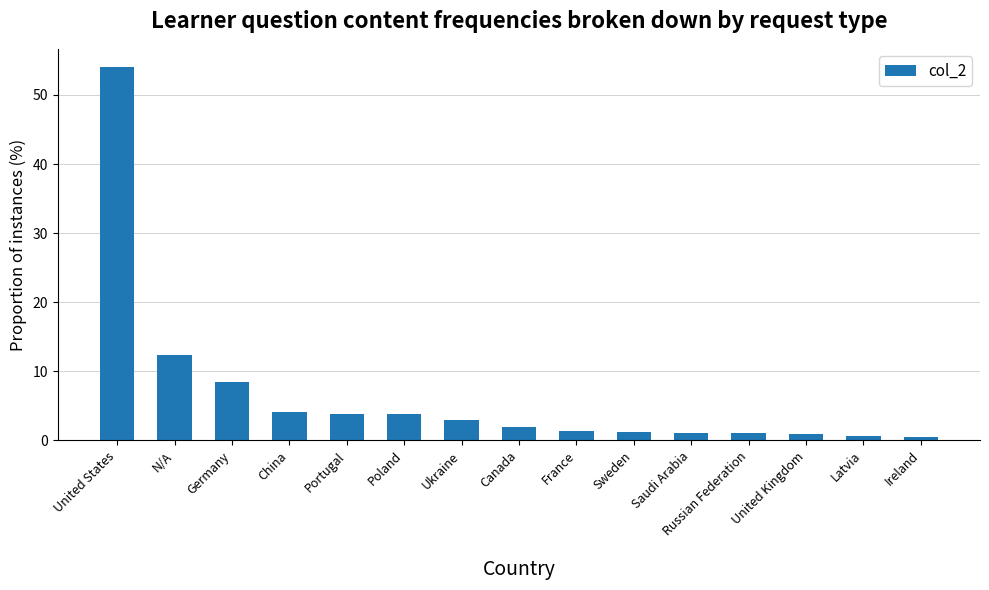

True or false: the data shows 1.1 at Russian Federation.

True